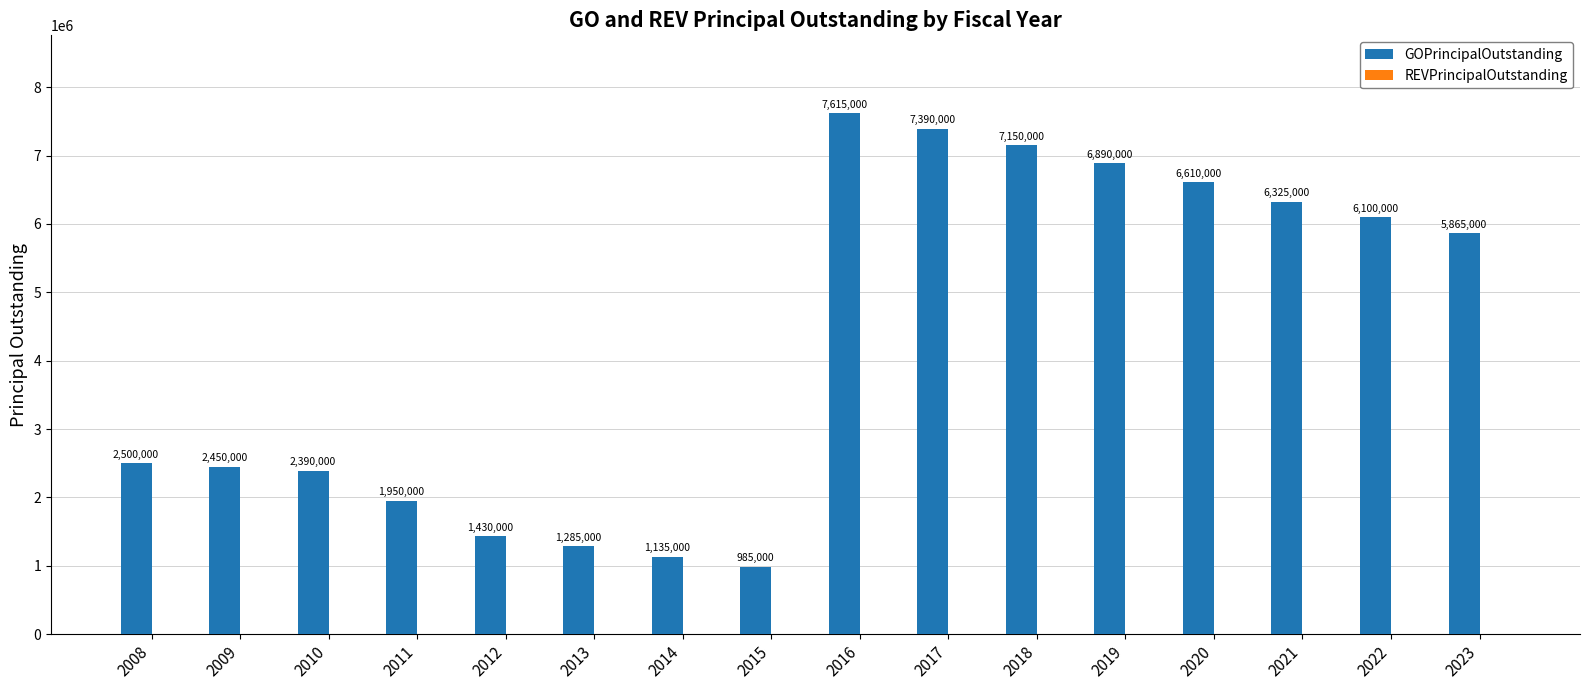

Reading left to right, extract all data points from this chart.

2500000	2450000	2390000	1950000	1430000	1285000	1135000	985000	7615000	7390000	7150000	6890000	6610000	6325000	6100000	5865000